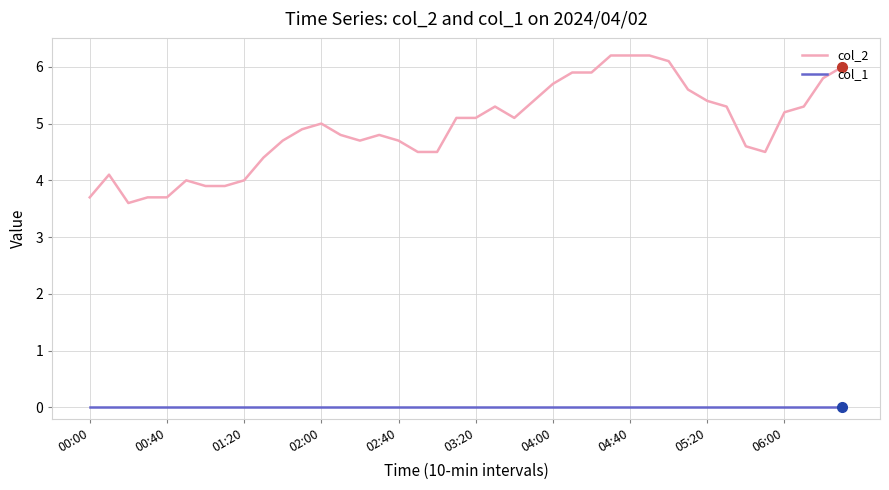

Does the chart display data point markers on the line(s)?

No